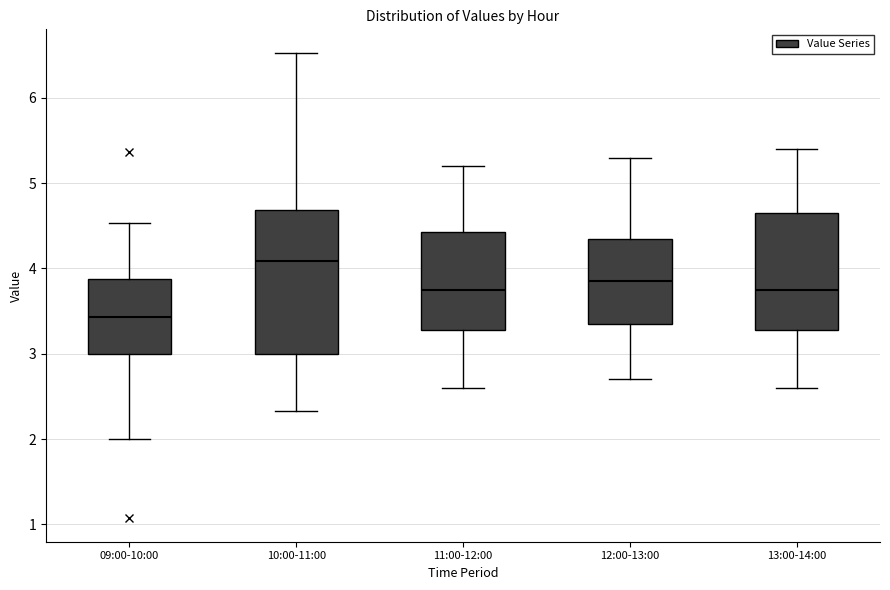

Reading left to right, read every box against the y-axis: the position of its median line, the range the box covers, and the ends of its whiskers. The values are not printed on the chart, so give them approximately, as read against the axis.

09:00-10:00: median 3.4, box 3.0 to 3.9, whiskers 2.0 to 4.5
10:00-11:00: median 4.1, box 3.0 to 4.7, whiskers 2.3 to 6.5
11:00-12:00: median 3.8, box 3.3 to 4.4, whiskers 2.6 to 5.2
12:00-13:00: median 3.9, box 3.4 to 4.4, whiskers 2.7 to 5.3
13:00-14:00: median 3.8, box 3.3 to 4.7, whiskers 2.6 to 5.4